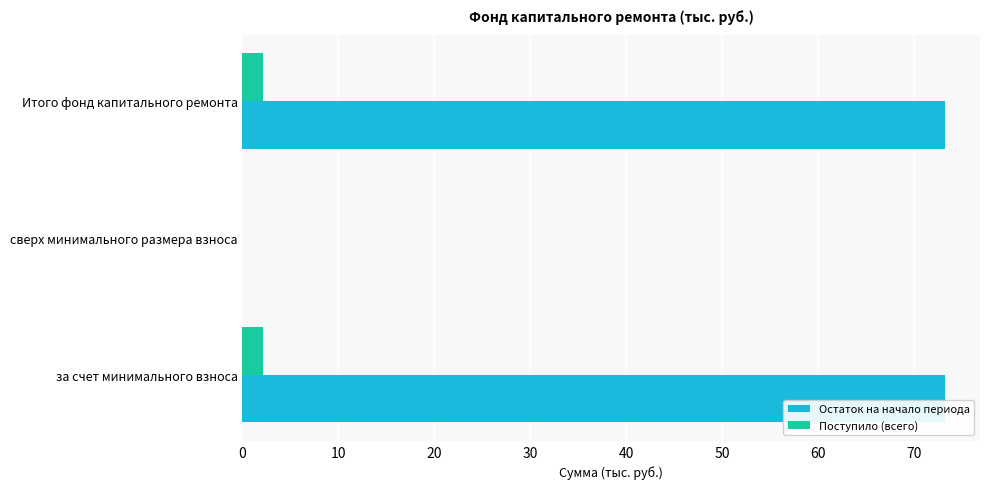

Which series has the widest spread of values?

Остаток на начало периода